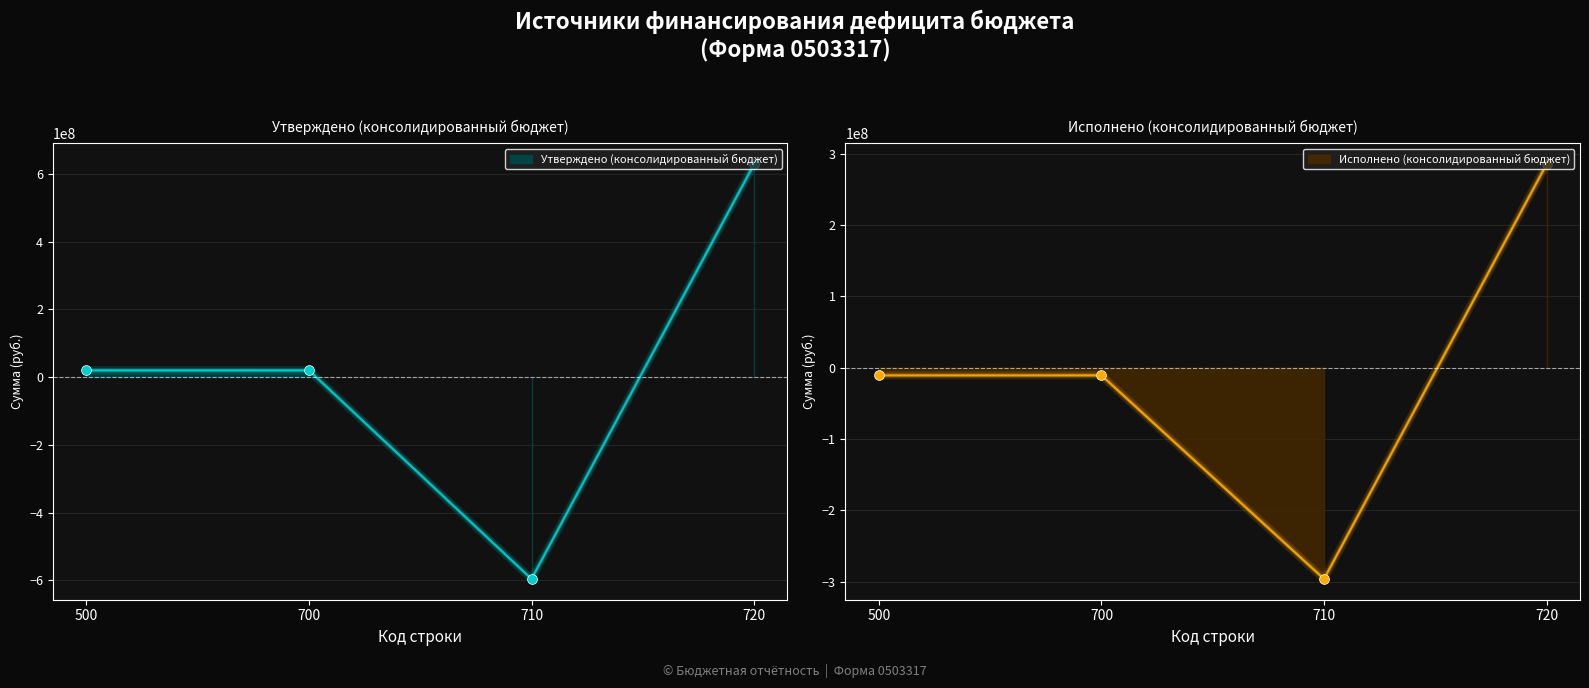

Which series has the largest total across all categories?

Утверждено (консолидированный бюджет)